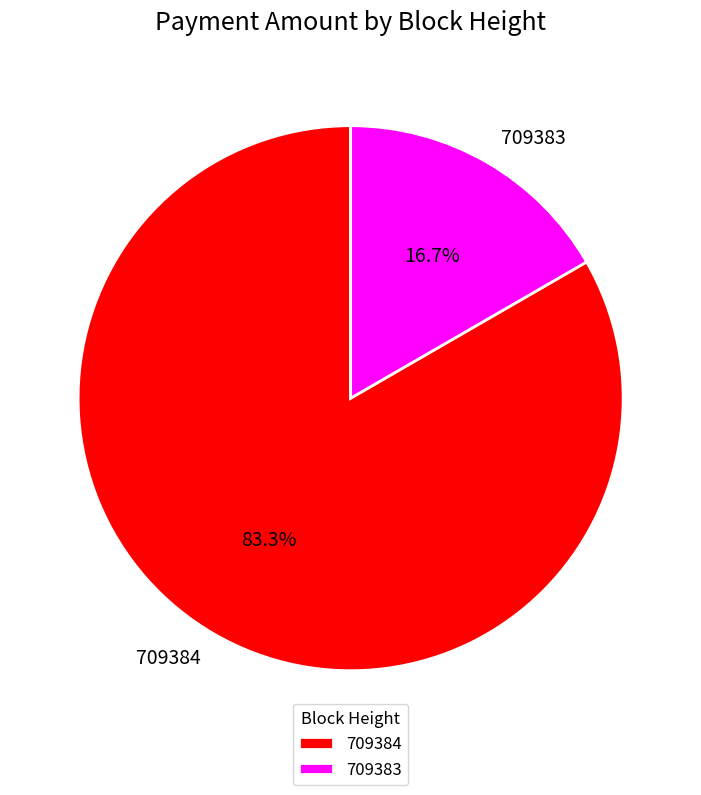

How many slices are in this pie chart?

2